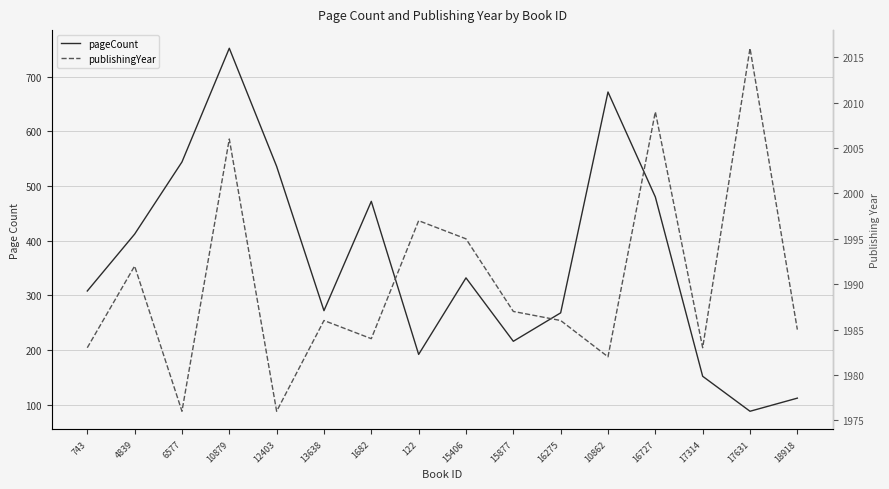

What is the label of the 4th point from the right?

16727